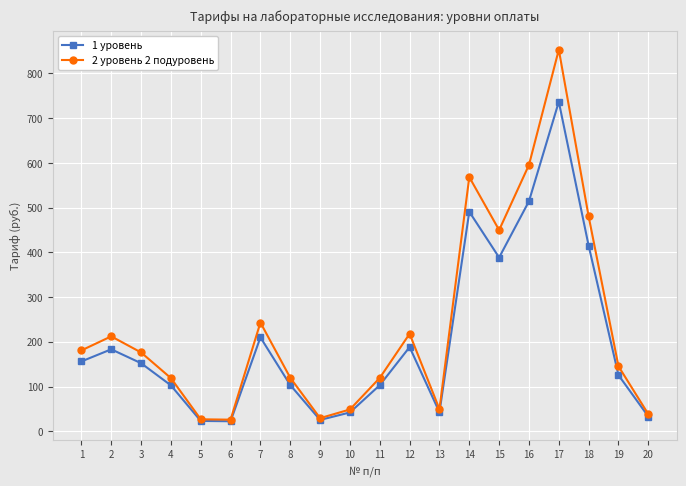

At which category is the sum across all series the highest?

17